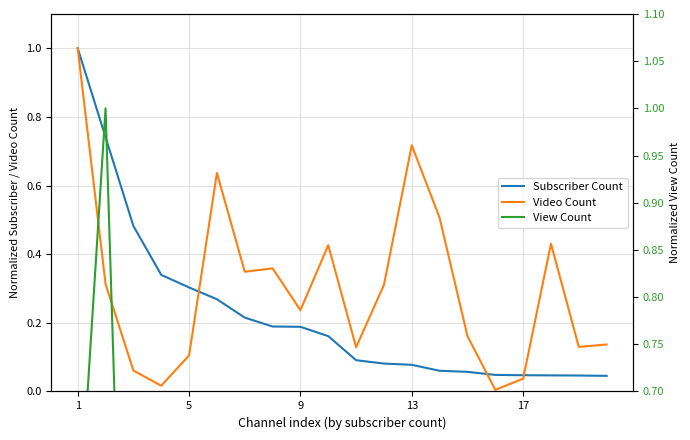

True or false: View Count and Subscriber Count cross at least once.

True